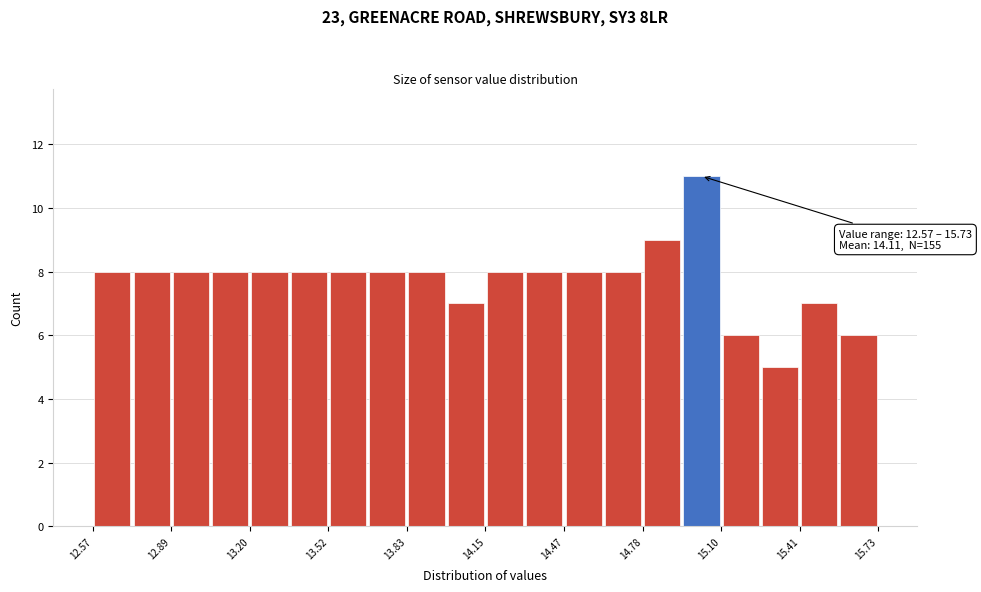

Read against the x-axis, roughly where is the centre of the tallest bar?

15.00